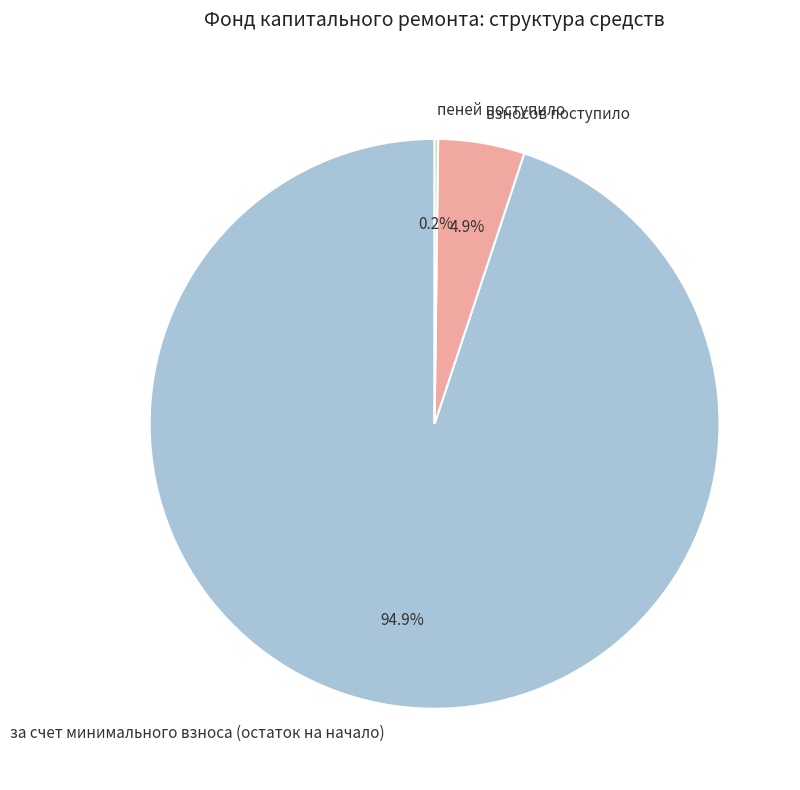

Do взносов поступило and за счет минимального взноса (остаток на начало) together represent more than half of the pie?

Yes